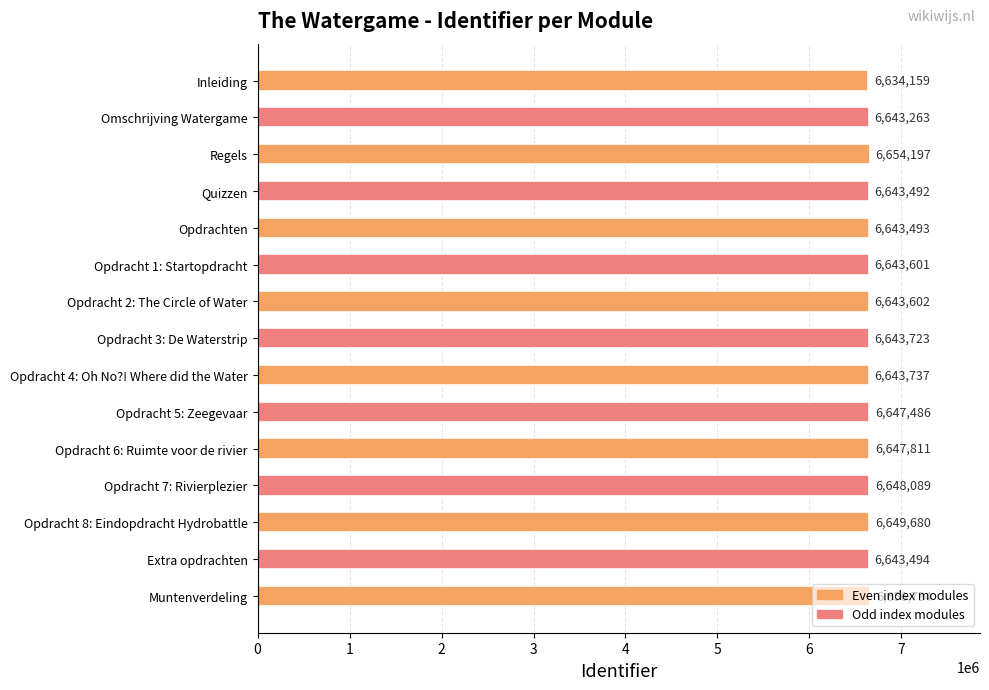

Which category has the highest value across all series?

Muntenverdeling